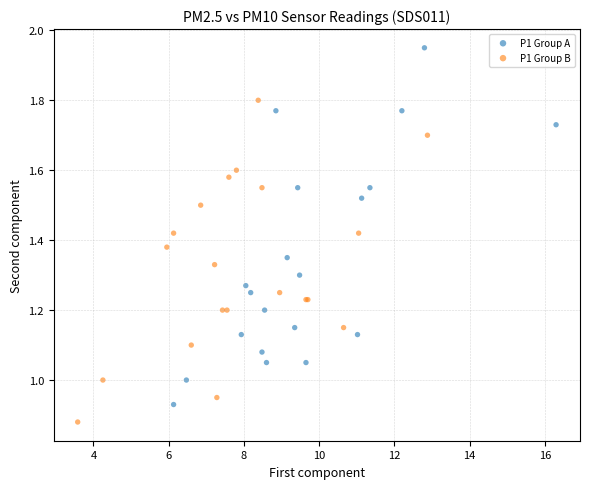

What are all the series names shown in the legend?

P1 Group A, P1 Group B